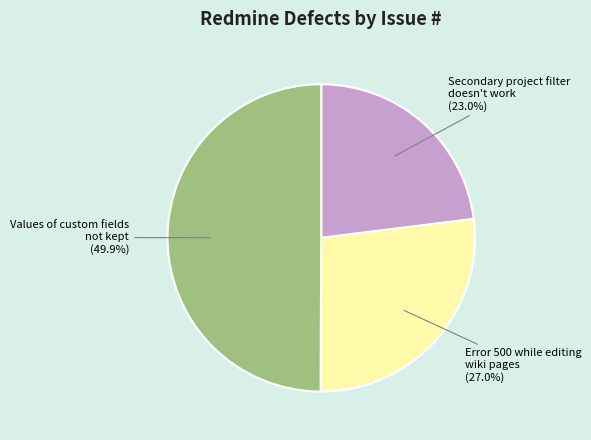

How many segments does this pie chart have?

3